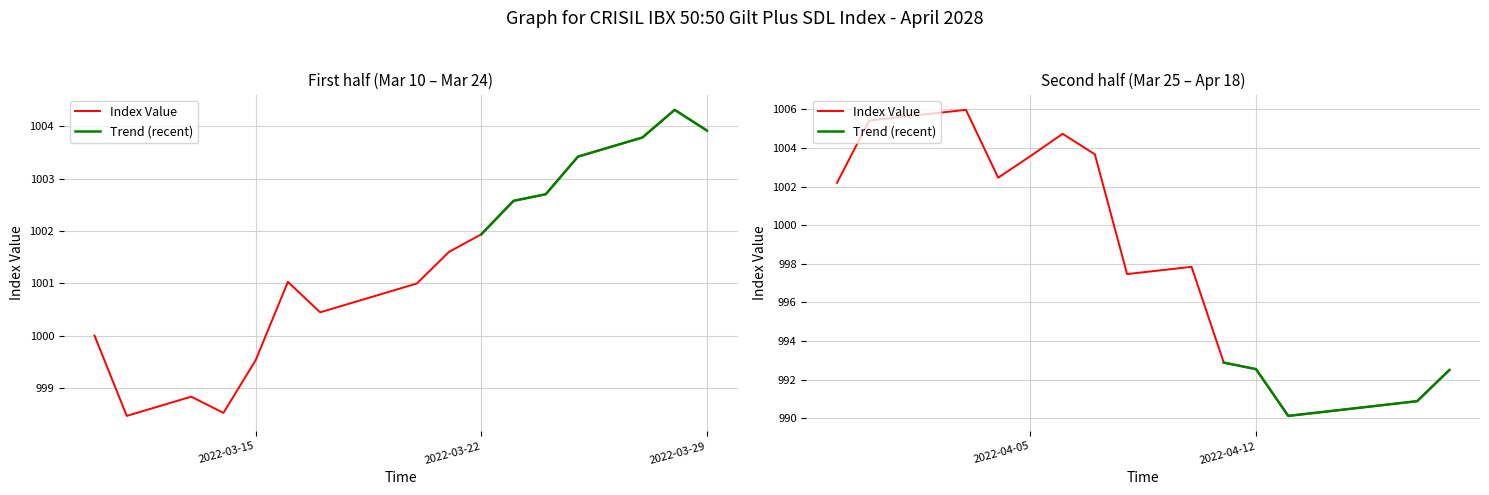

What is the label of the 36th point from the left?

2022-04-14